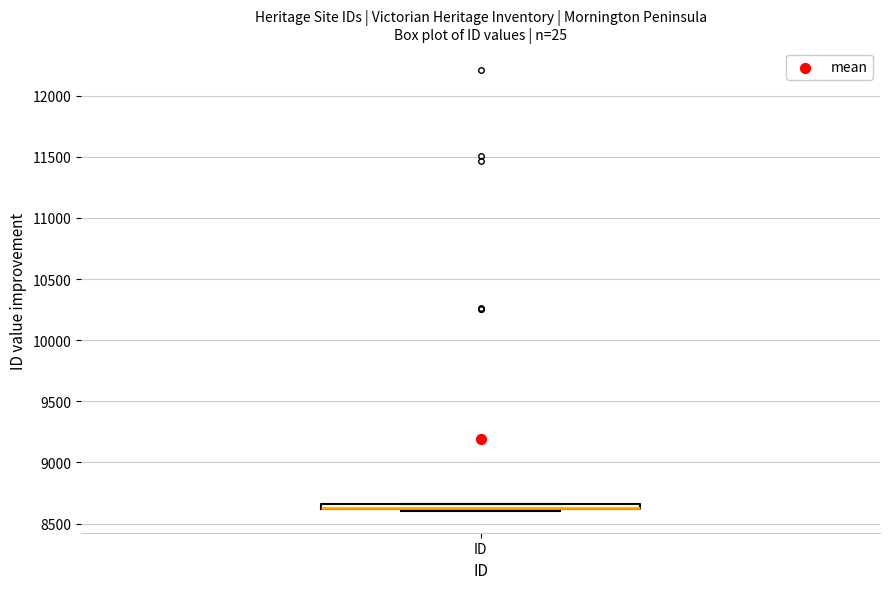

Where is the upper edge of the box for ID on the y-axis? The values are not printed on the chart, so give them approximately, as read against the axis.

8650